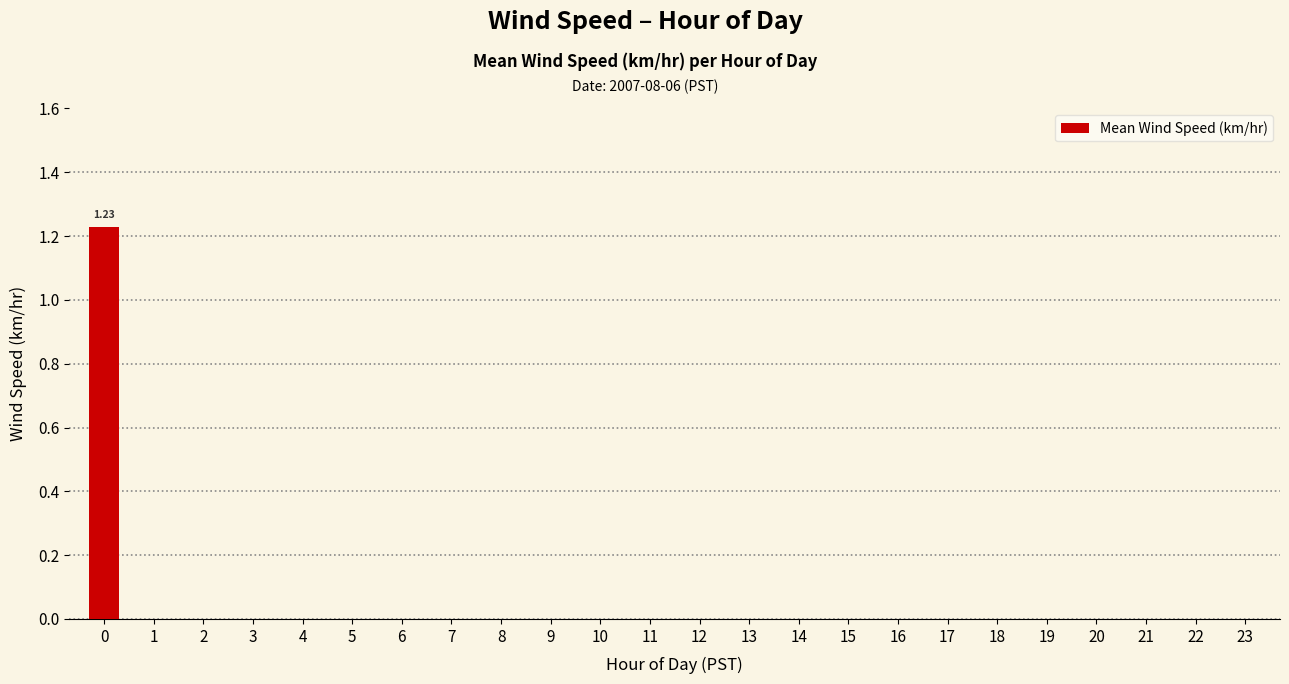

Which category has the lowest value across all series?

1